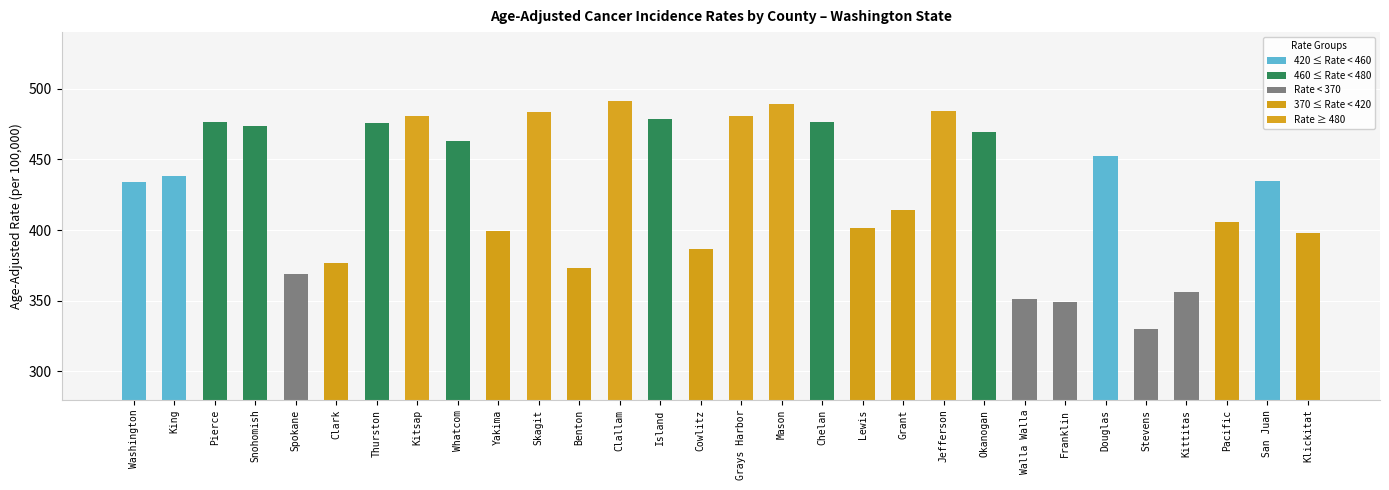

Read the Lower 95% CI value at Washington.

432.3